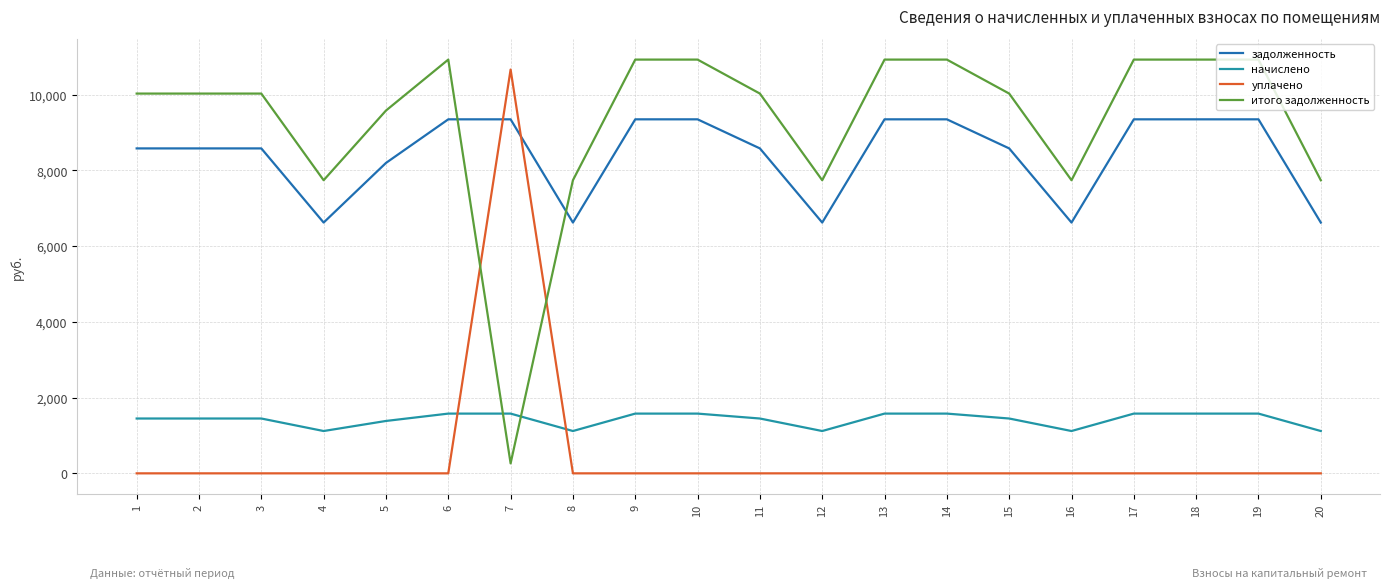

Rank the series at 1 from lowest to highest value.

уплачено, начислено, задолженность, итого задолженность